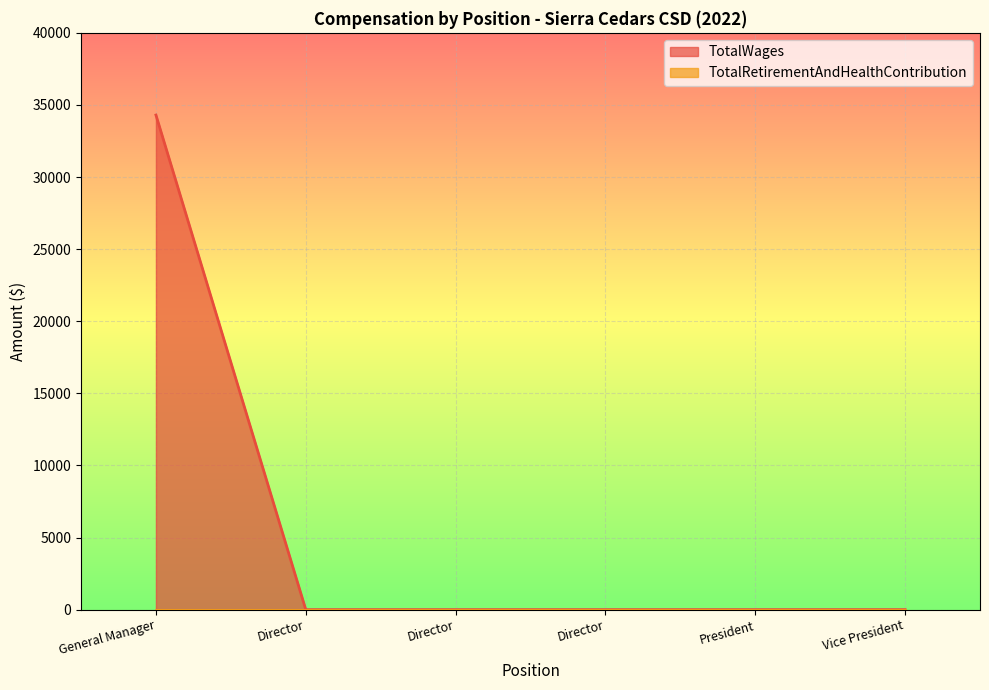

Reading left to right, extract all data points from this chart.

34300	0	0	0	0	0